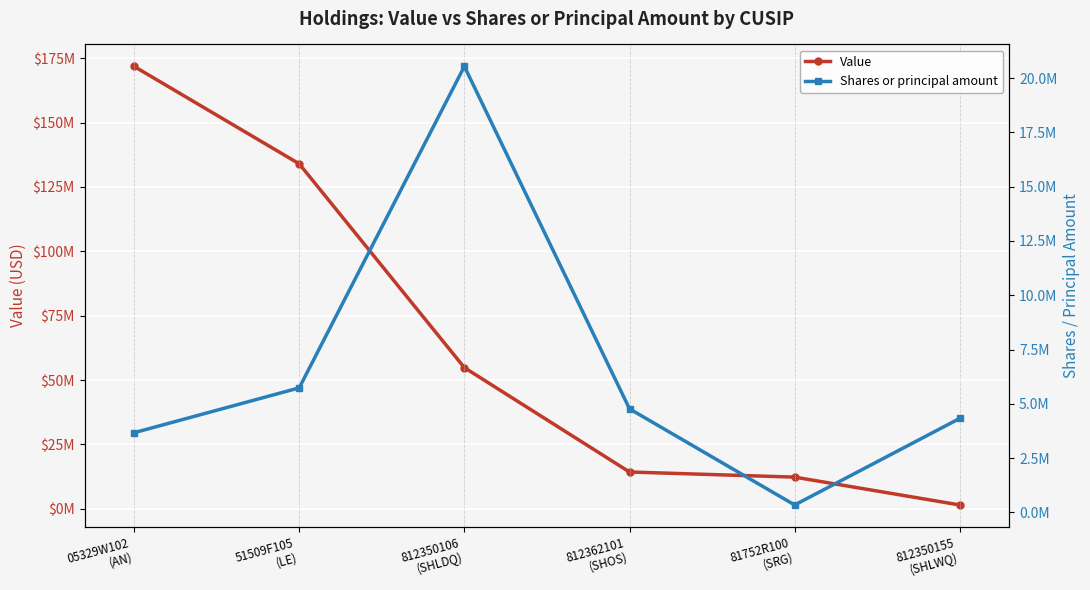

What are all the series names shown in the legend?

Value, Shares or principal amount